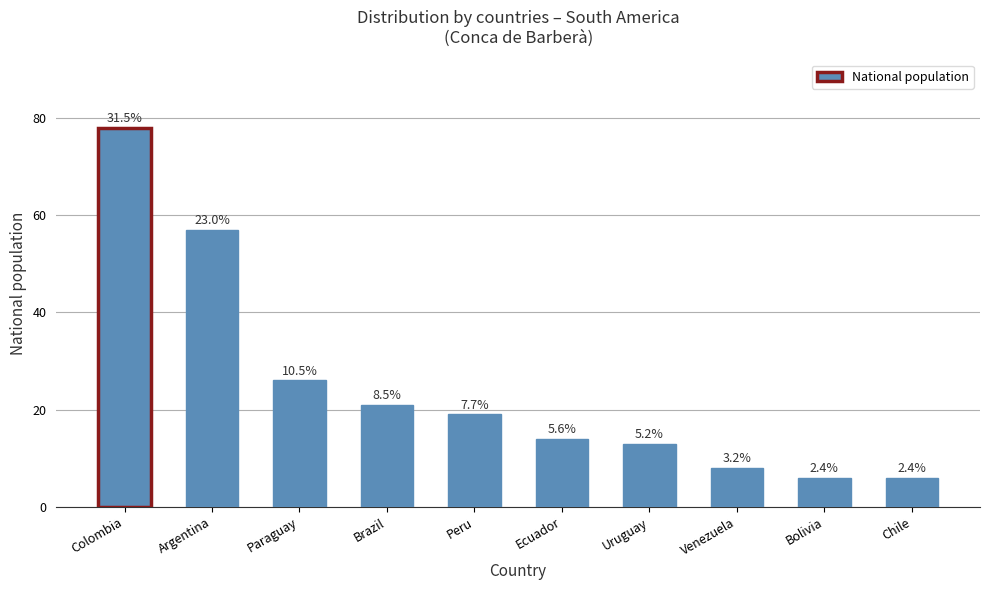

How many bars are there in total?

10